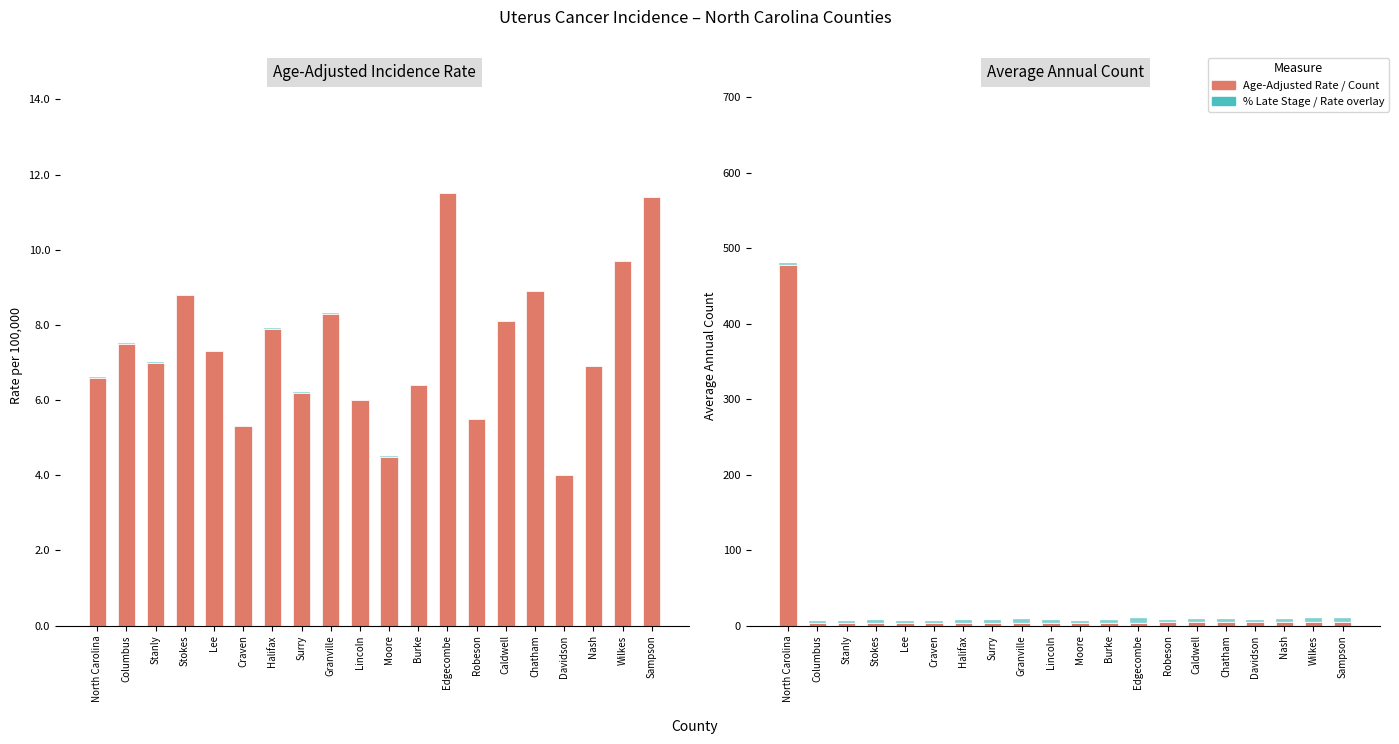

Reading right to left, transcribe all the data shown in this chart.

Age-Adjusted Rate: 11.4	9.7	6.9	4.0	8.9	8.1	5.5	11.5	6.4	4.5	6.0	8.3	6.2	7.9	5.3	7.3	8.8	7.0	7.5	6.6
% Late Stage (scaled): 0.0	0.0	0.0	0.0	0.0	0.0	0.0	0.0	0.0	0.0	0.0	0.0	0.0	0.0	0.0	0.0	0.0	0.0	0.0	0.0
Avg Annual Count: 5.0	5.0	5.0	5.0	5.0	5.0	5.0	4.0	4.0	4.0	4.0	4.0	4.0	4.0	4.0	3.0	3.0	3.0	3.0	477.0
Rate (scaled): 5.7	4.9	3.4	2.0	4.4	4.1	2.8	5.8	3.2	2.2	3.0	4.1	3.1	3.9	2.6	3.6	4.4	3.5	3.8	3.3